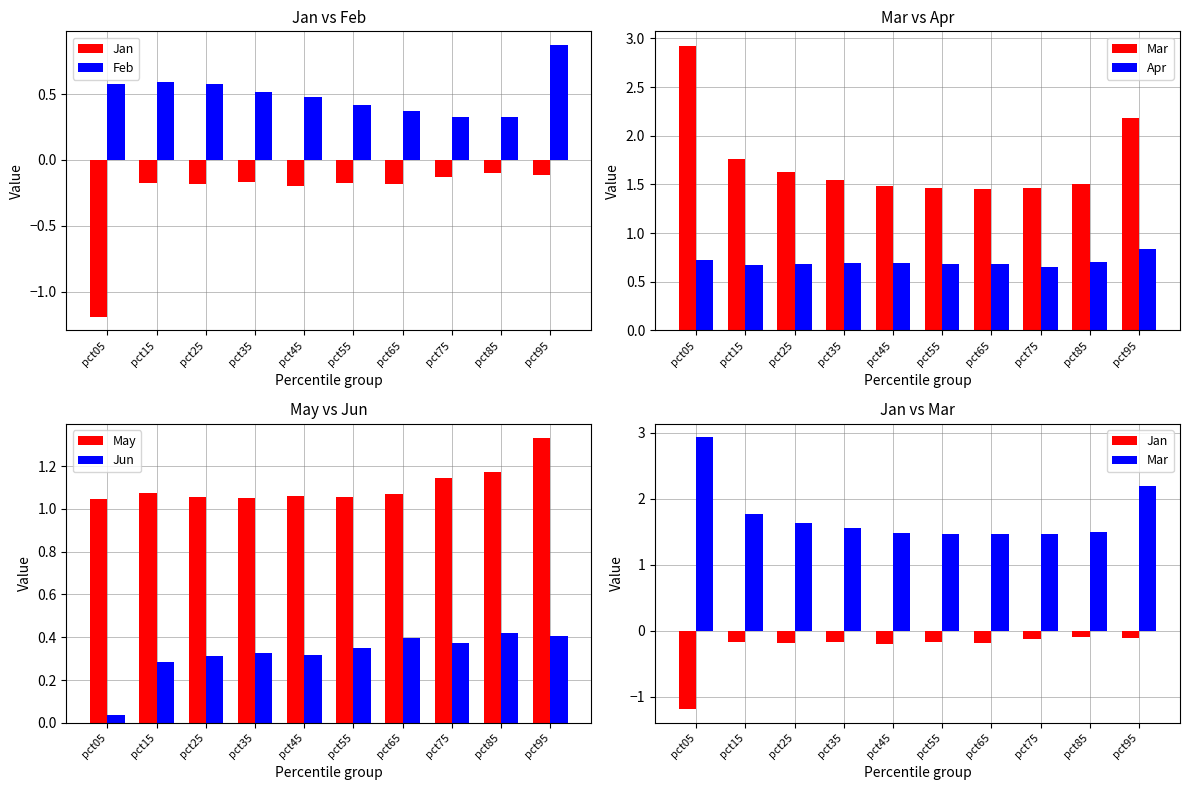

Reading left to right, transcribe all the data shown in this chart.

Jan: pct05=-1.2	pct15=-0.2	pct25=-0.2	pct35=-0.2	pct45=-0.2	pct55=-0.2	pct65=-0.2	pct75=-0.1	pct85=-0.1	pct95=-0.1
Feb: pct05=0.6	pct15=0.6	pct25=0.6	pct35=0.5	pct45=0.5	pct55=0.4	pct65=0.4	pct75=0.3	pct85=0.3	pct95=0.9
Mar: pct05=2.9	pct15=1.8	pct25=1.6	pct35=1.6	pct45=1.5	pct55=1.5	pct65=1.5	pct75=1.5	pct85=1.5	pct95=2.2
Apr: pct05=0.7	pct15=0.7	pct25=0.7	pct35=0.7	pct45=0.7	pct55=0.7	pct65=0.7	pct75=0.7	pct85=0.7	pct95=0.8
May: pct05=1.0	pct15=1.1	pct25=1.1	pct35=1.1	pct45=1.1	pct55=1.1	pct65=1.1	pct75=1.1	pct85=1.2	pct95=1.3
Jun: pct05=0.0	pct15=0.3	pct25=0.3	pct35=0.3	pct45=0.3	pct55=0.4	pct65=0.4	pct75=0.4	pct85=0.4	pct95=0.4